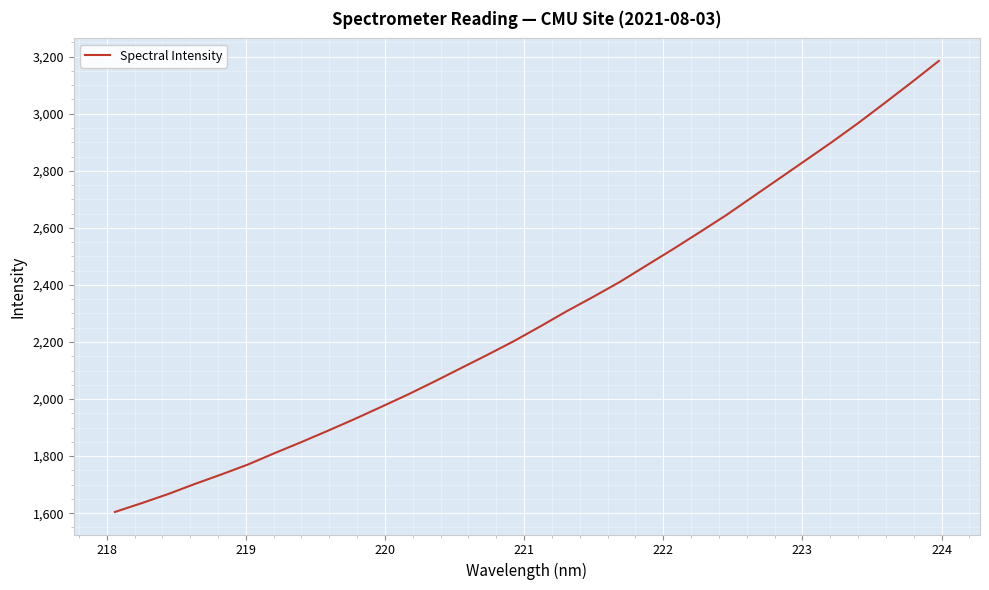

Reading left to right, extract all data points from this chart.

1604.4	1635.1	1667.2	1702.4	1735.9	1770.7	1810.5	1848.9	1888.8	1929.6	1972.2	2015.4	2060.9	2108.0	2154.8	2203.0	2255.1	2308.4	2358.9	2411.2	2468.8	2526.0	2585.2	2645.0	2709.4	2773.5	2837.9	2902.5	2969.8	3040.3	3111.8	3185.0